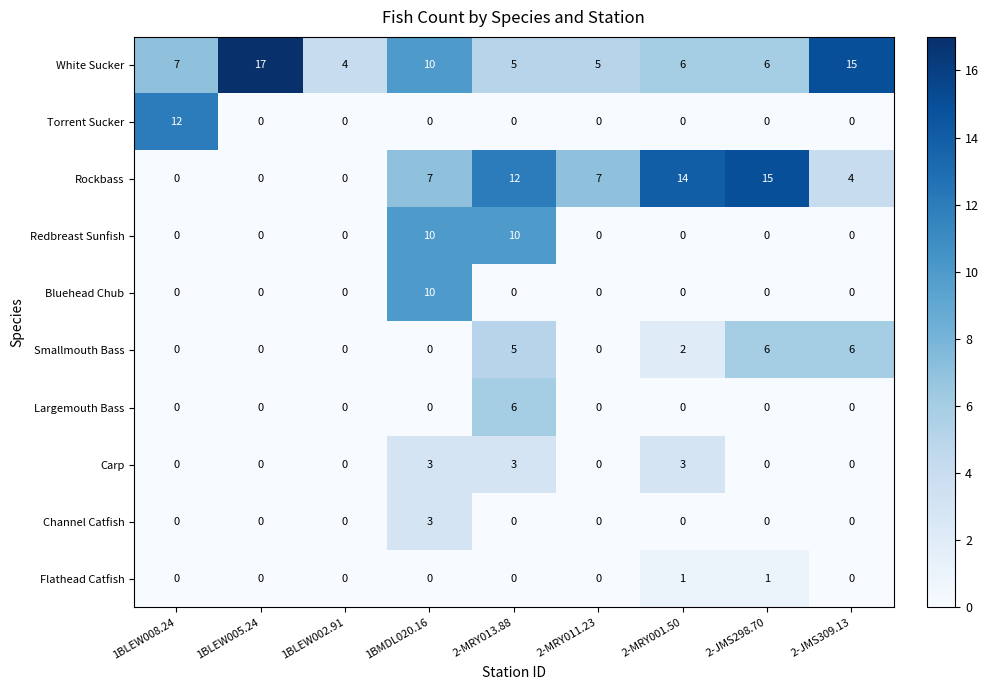

What is the maximum value for Bluehead Chub?

10